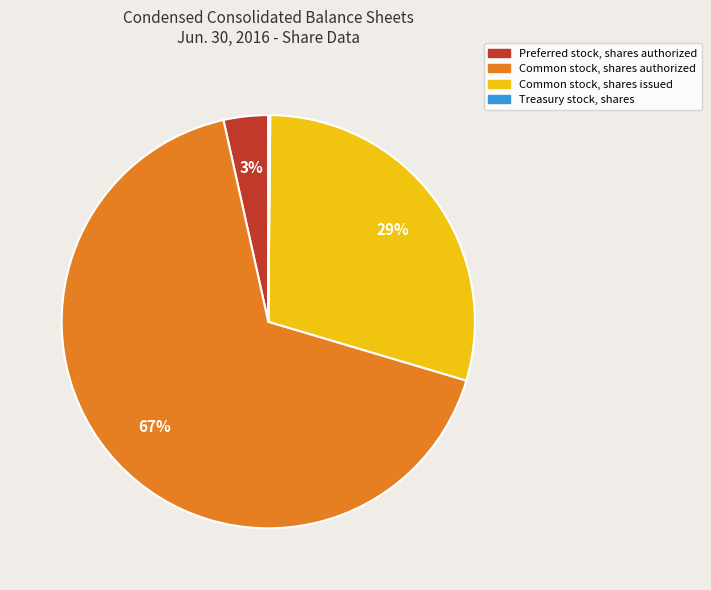

To the nearest percent, what percentage of the pie is Preferred stock, shares authorized?

3%